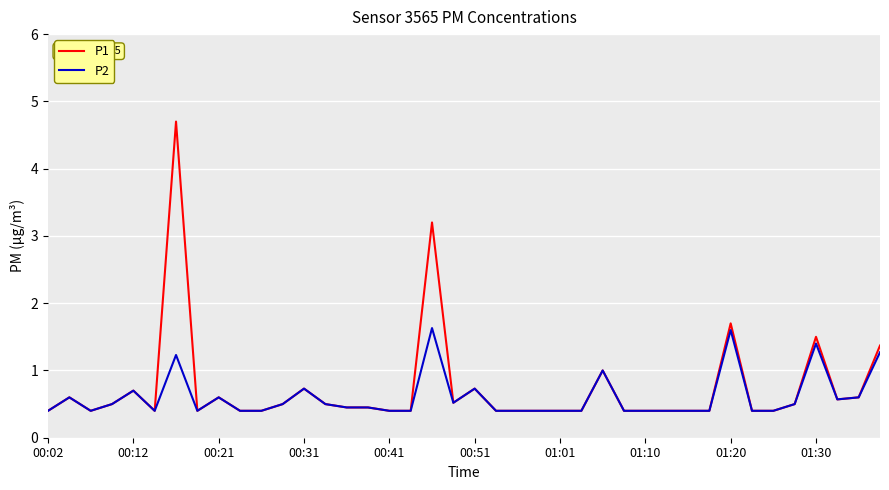

Which series has the largest range (max minus min)?

P1